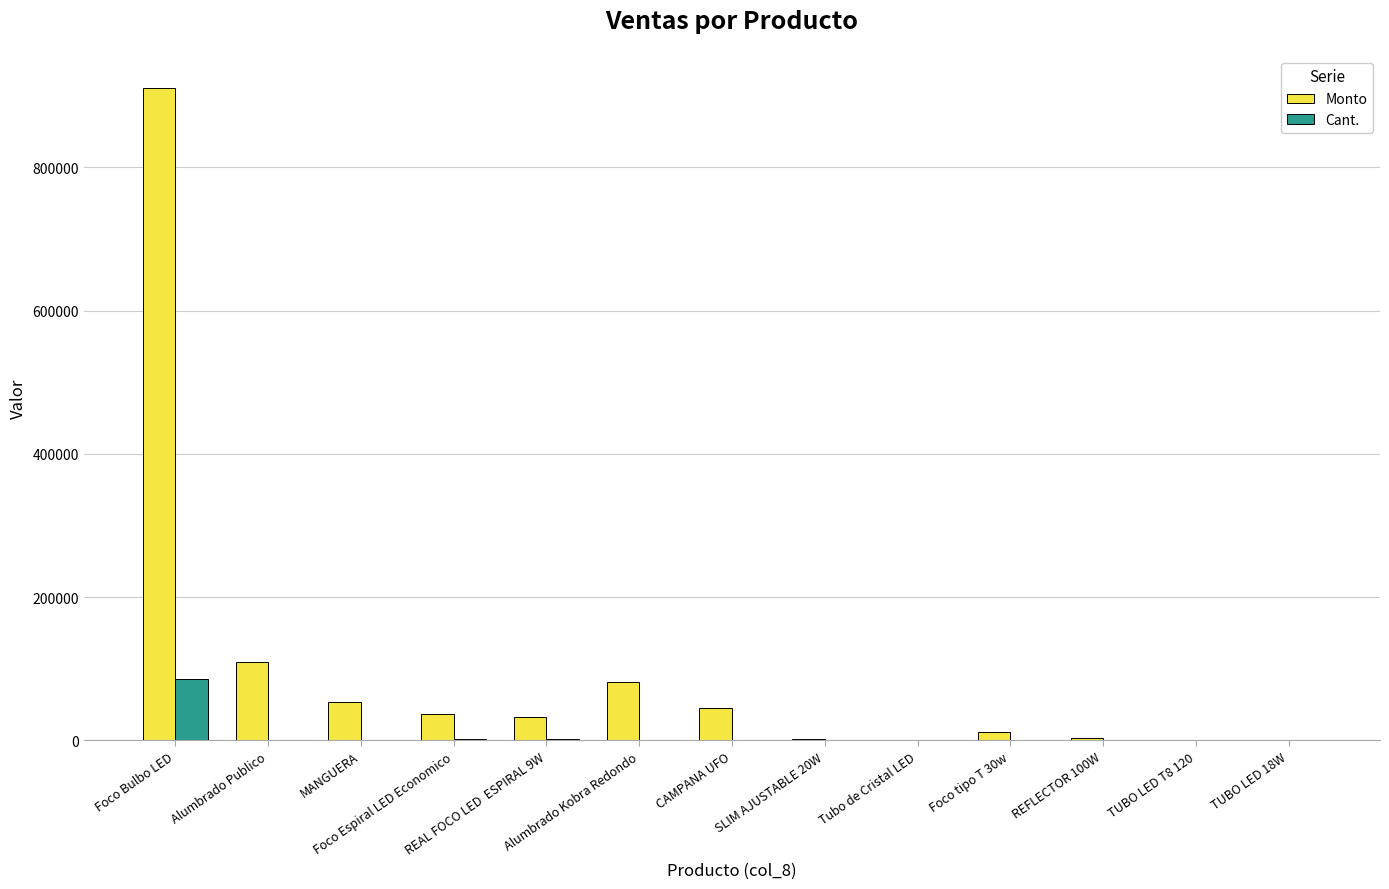

What are all the series names shown in the legend?

Monto, Cant.